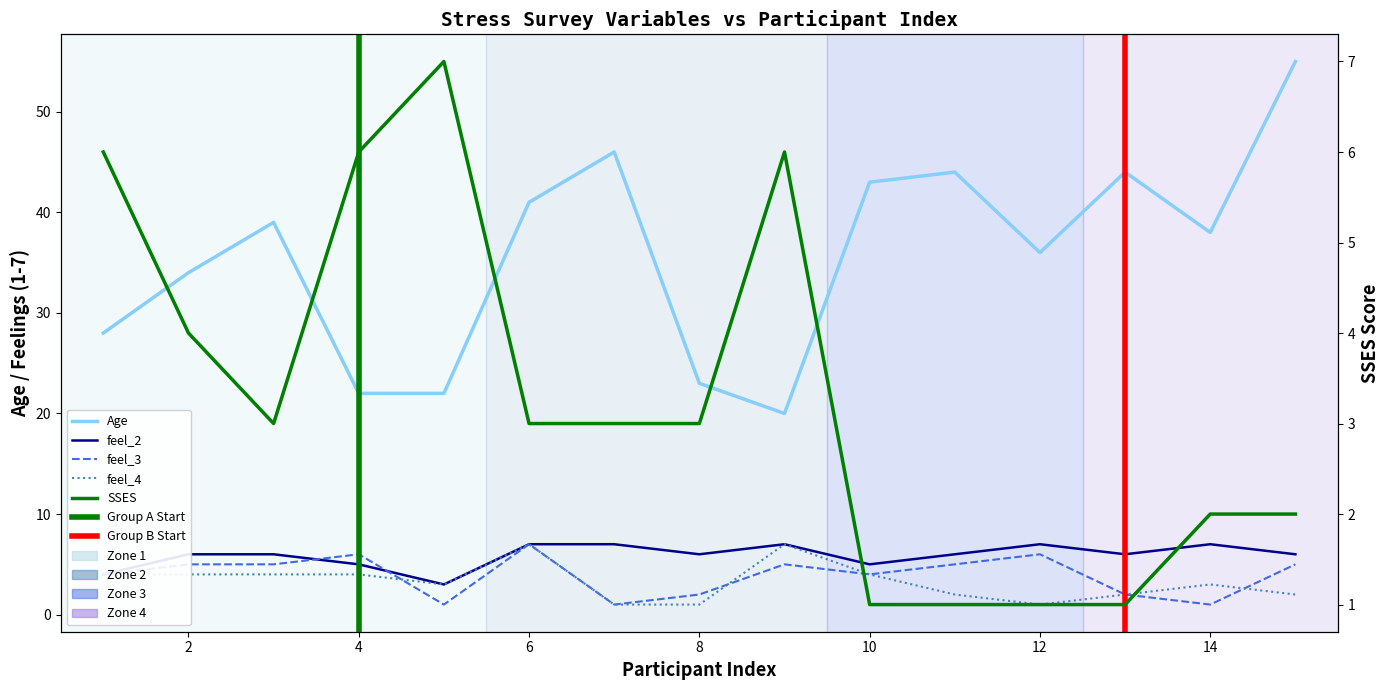

At which category does feel_2 reach its first local valley?

5